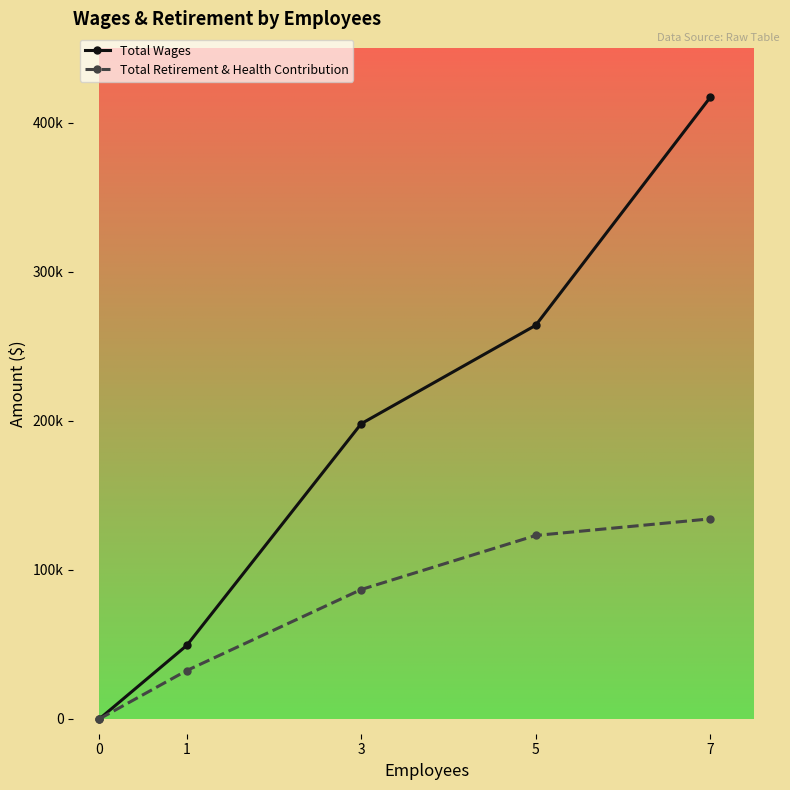

What are all the series names shown in the legend?

Total Wages, Total Retirement & Health Contribution